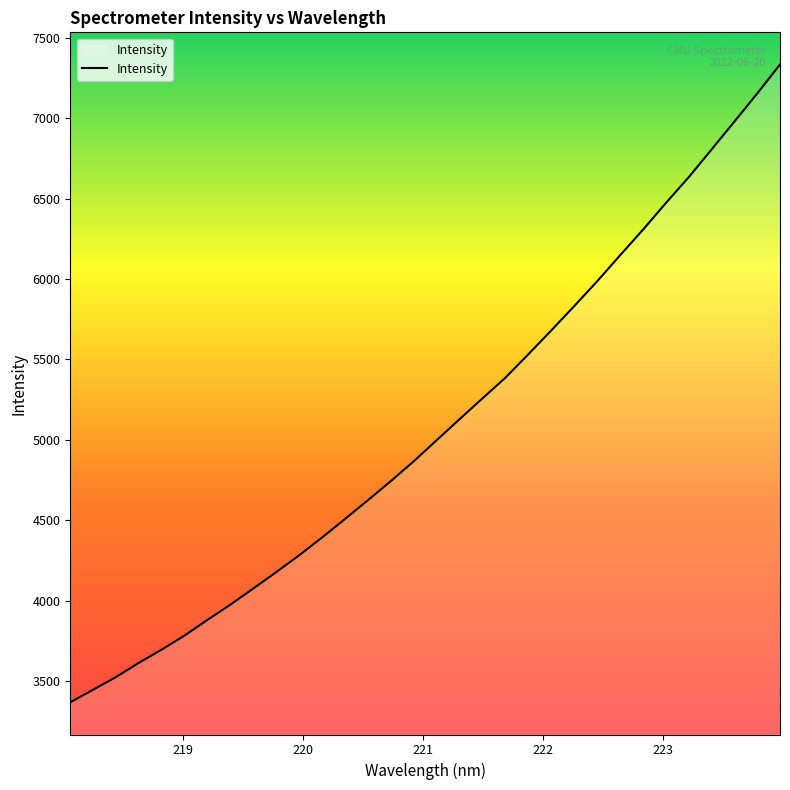

What is the smallest value displayed?

3367.8